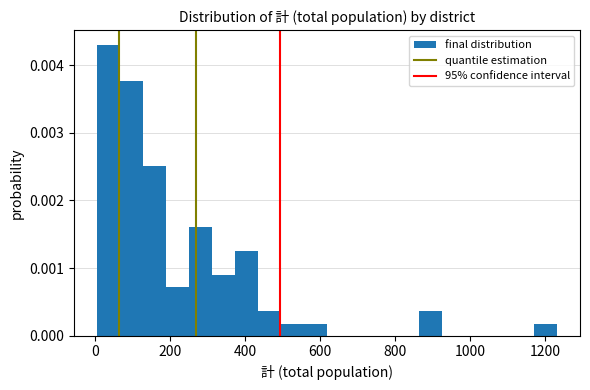

Around what value on the x-axis is the tallest bar? Give the approximate position of its centre, as read against the axis.

40